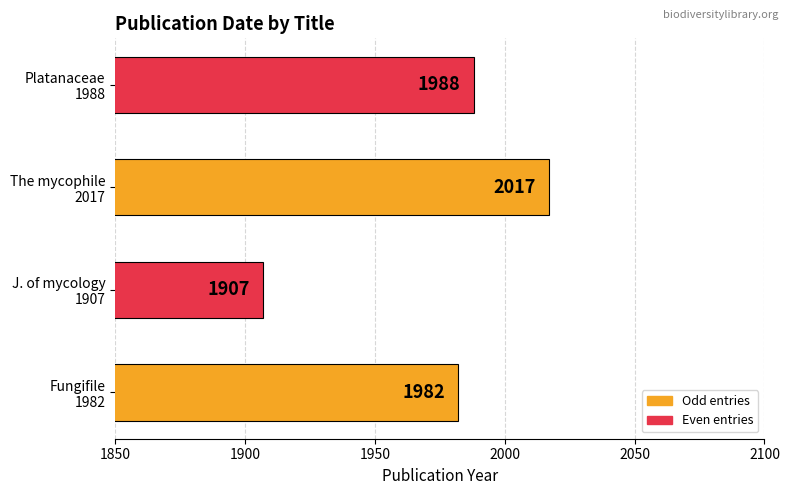

Reading top to bottom, what are all the values shown in this chart?

1988	2017	1907	1982